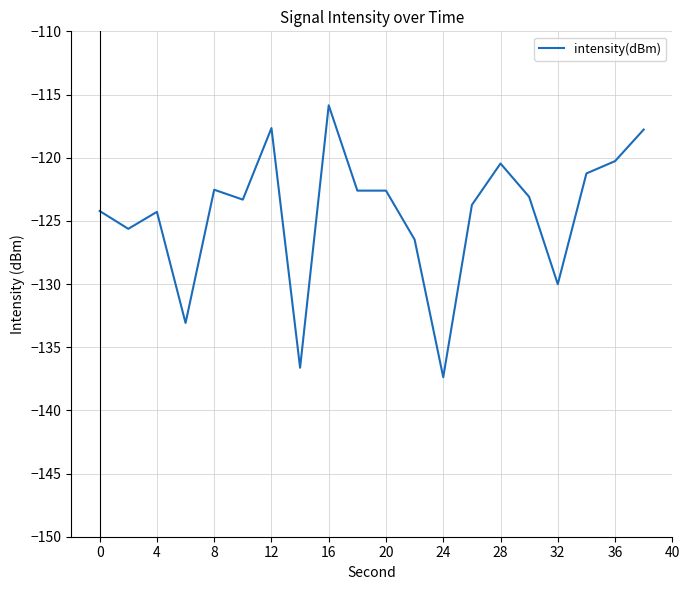

What is the greatest value displayed?

-115.9